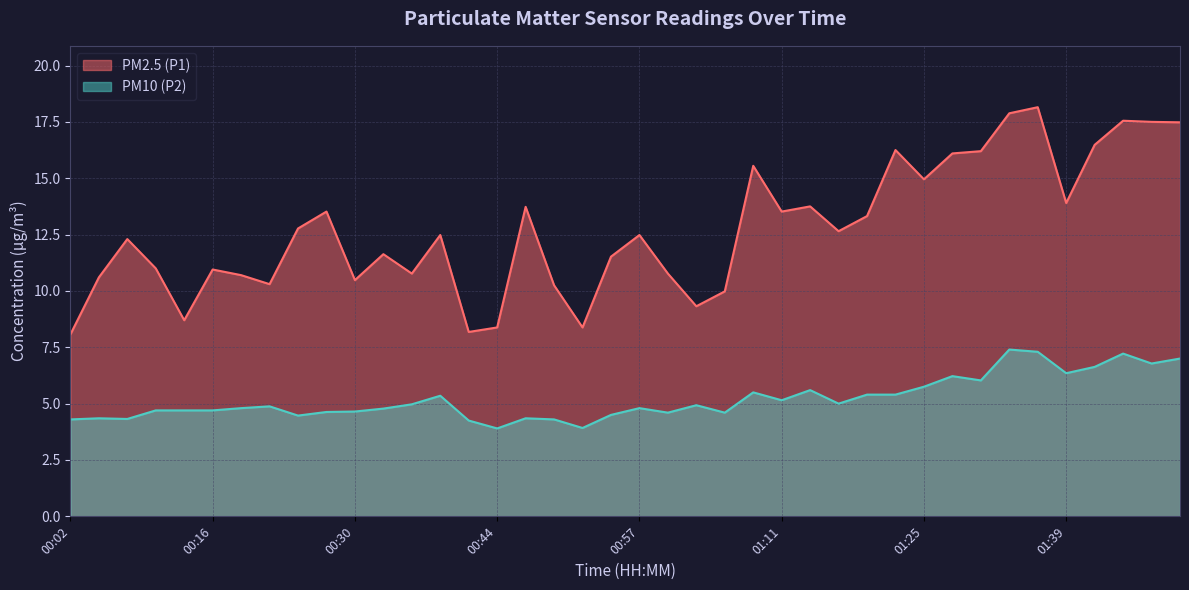

At which category is the sum across all series the highest?

01:36